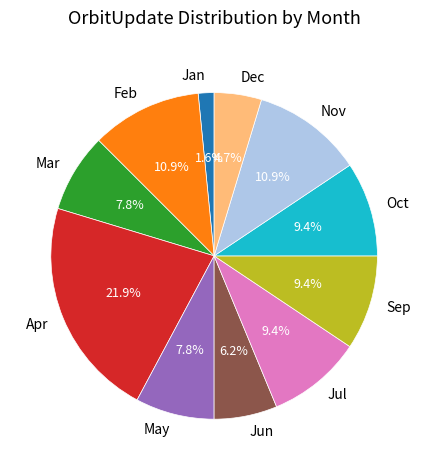

How many slices are in this pie chart?

11